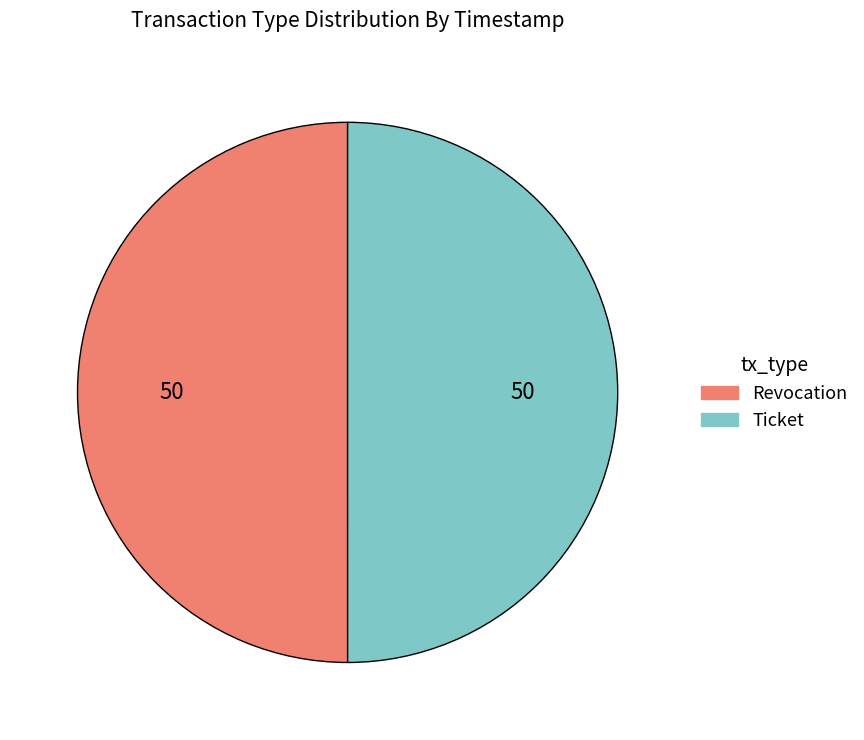

Combined, do Revocation and Ticket account for over 50%?

Yes